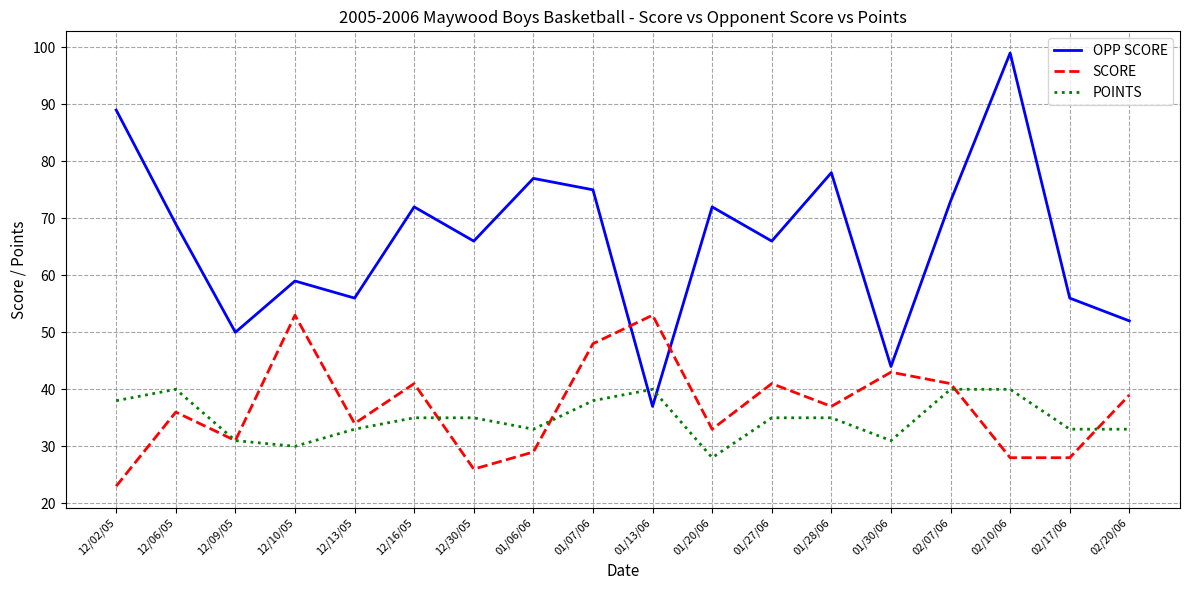

Read the OPP SCORE value at 12/02/05, to the nearest 10.

90